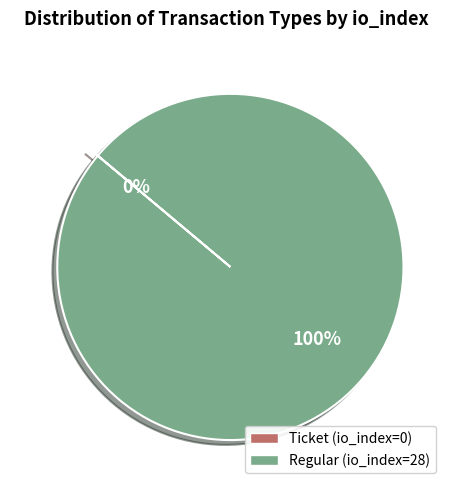

Is it true that Ticket (io_index=0) is 0% of the pie?

True